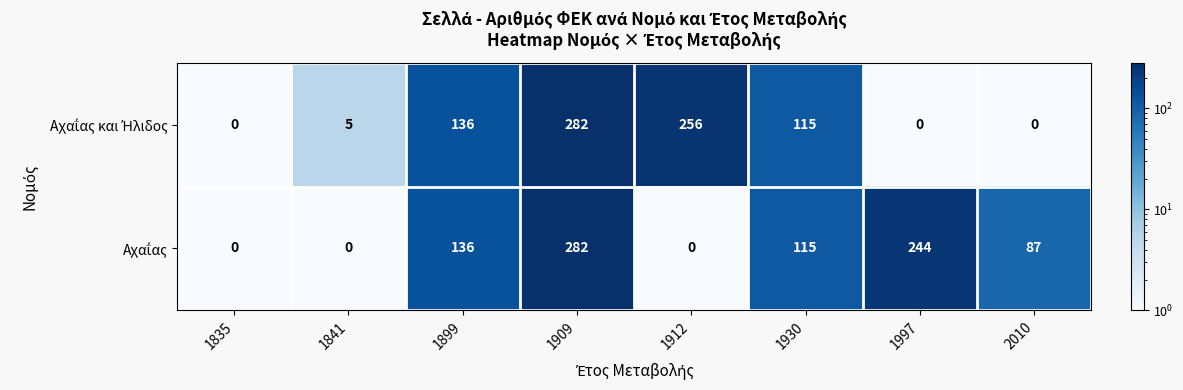

How many categories are shown in the chart?

8